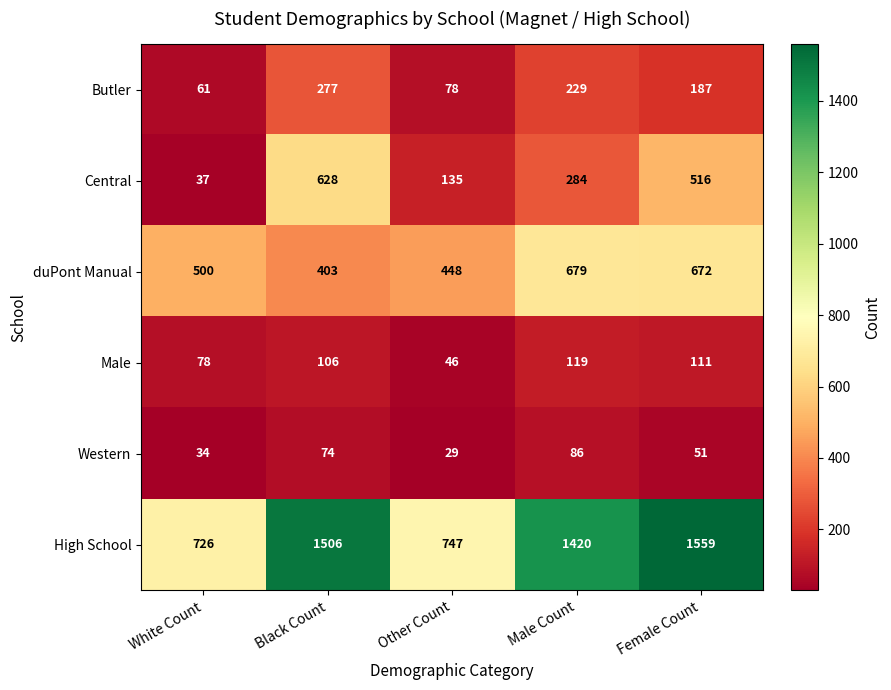

Reading left to right, extract all data points from this chart.

Butler: White Count=61	Black Count=277	Other Count=78	Male Count=229	Female Count=187
Central: White Count=37	Black Count=628	Other Count=135	Male Count=284	Female Count=516
duPont Manual: White Count=500	Black Count=403	Other Count=448	Male Count=679	Female Count=672
Male: White Count=78	Black Count=106	Other Count=46	Male Count=119	Female Count=111
Western: White Count=34	Black Count=74	Other Count=29	Male Count=86	Female Count=51
High School: White Count=726	Black Count=1506	Other Count=747	Male Count=1420	Female Count=1559